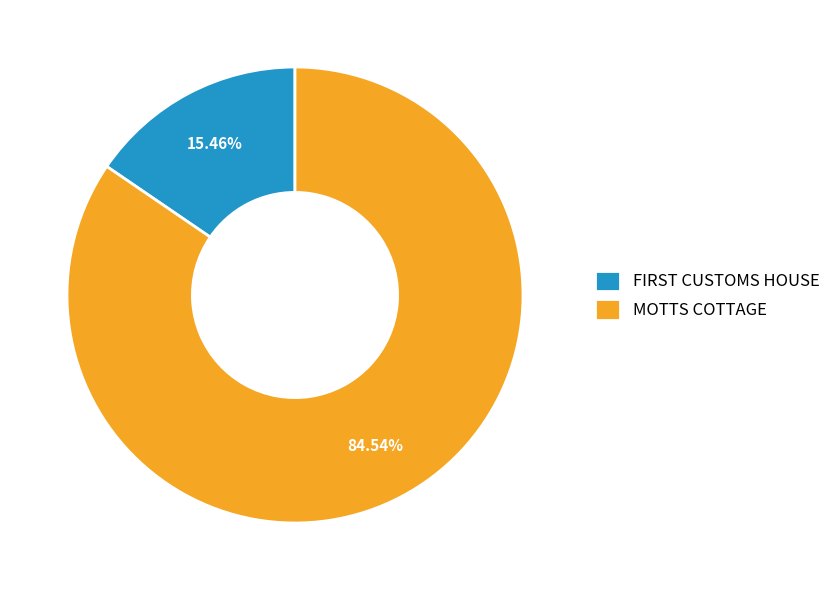

Count the number of slices in the pie.

2